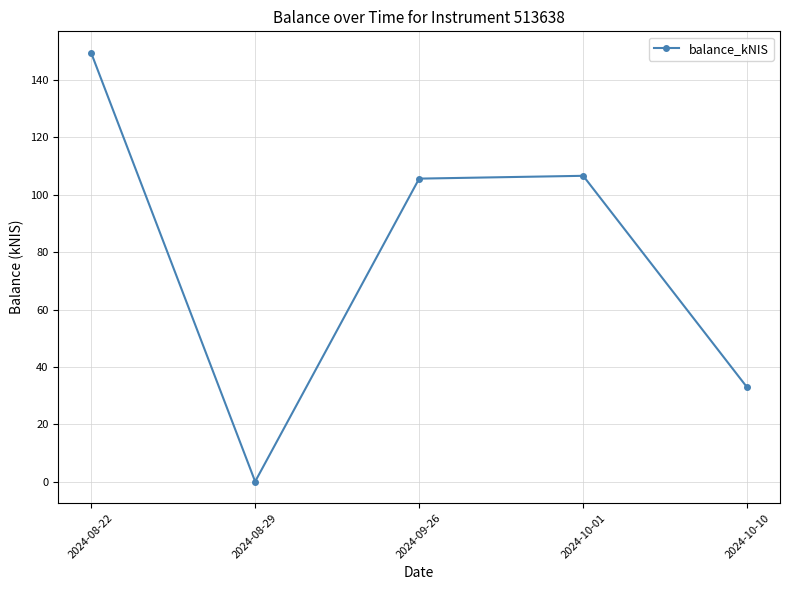

Which has a higher value, 2024-09-26 or 2024-08-22?

2024-08-22